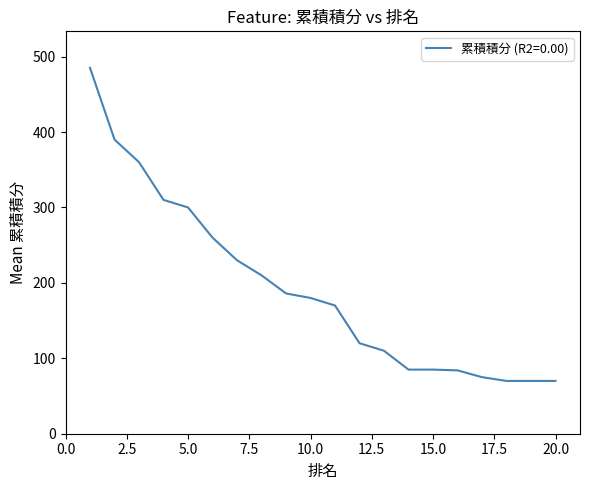

True or false: there are more than 2 points higher than both neighbors.

False